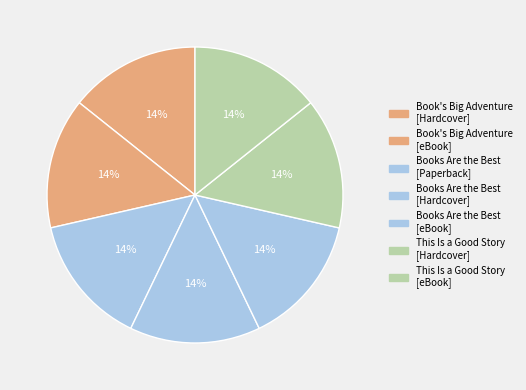

How many segments does this pie chart have?

7